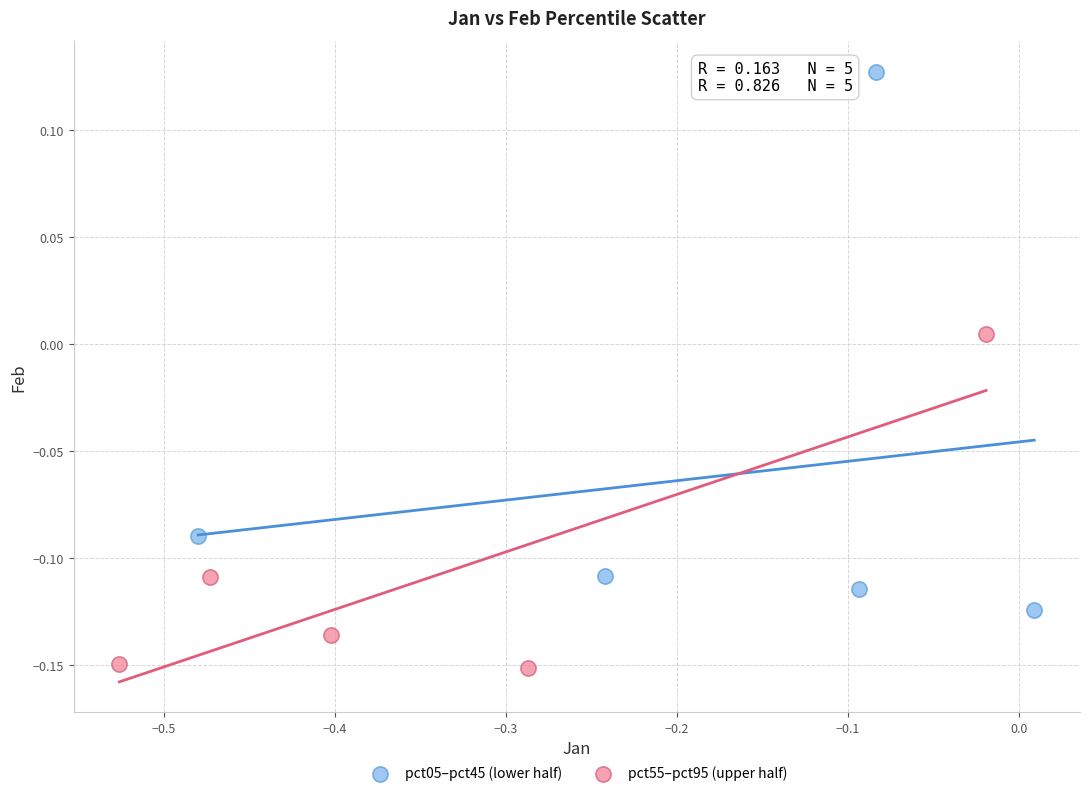

Which series reaches the minimum Y coordinate?

pct55–pct95 (upper half)